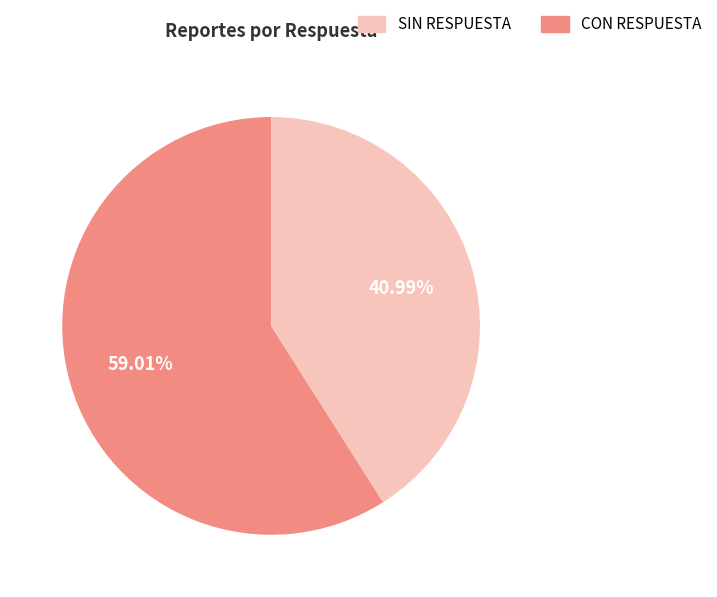

Is there any slice that represents more than half of the pie?

Yes